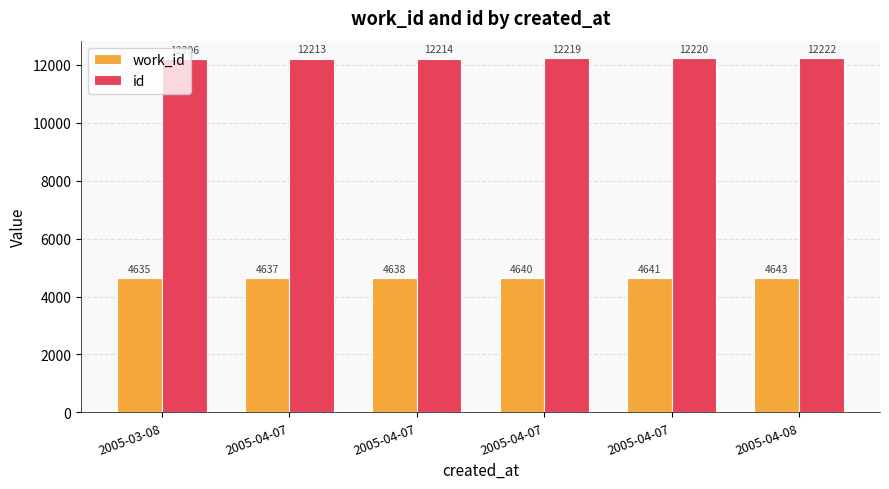

What are all the series names shown in the legend?

work_id, id